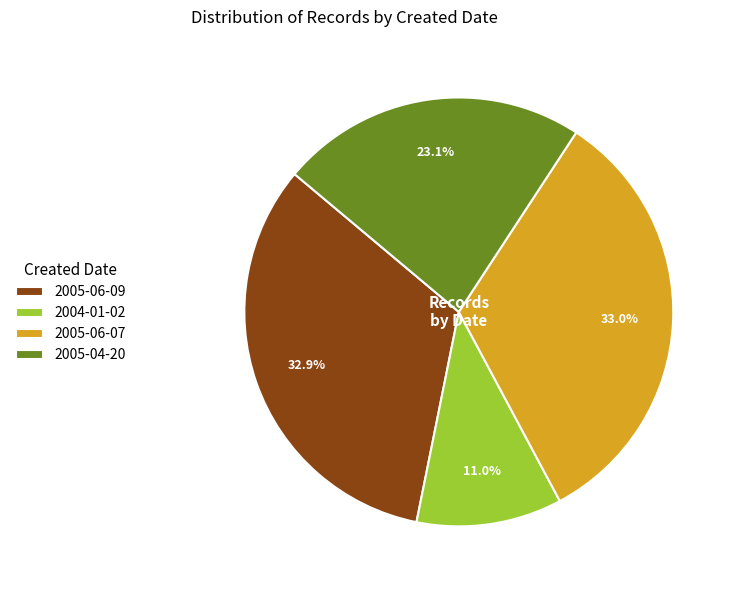

Approximately how many times larger is the value at 2005-04-20 compared to 2004-01-02?

2.1